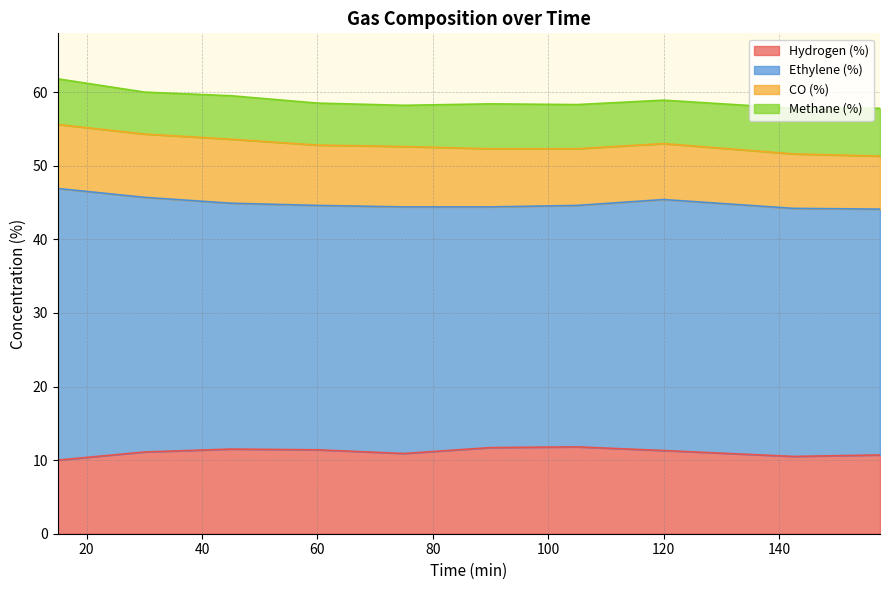

What is the sum of the CO (%) values at 120 and 142.5?

15.0